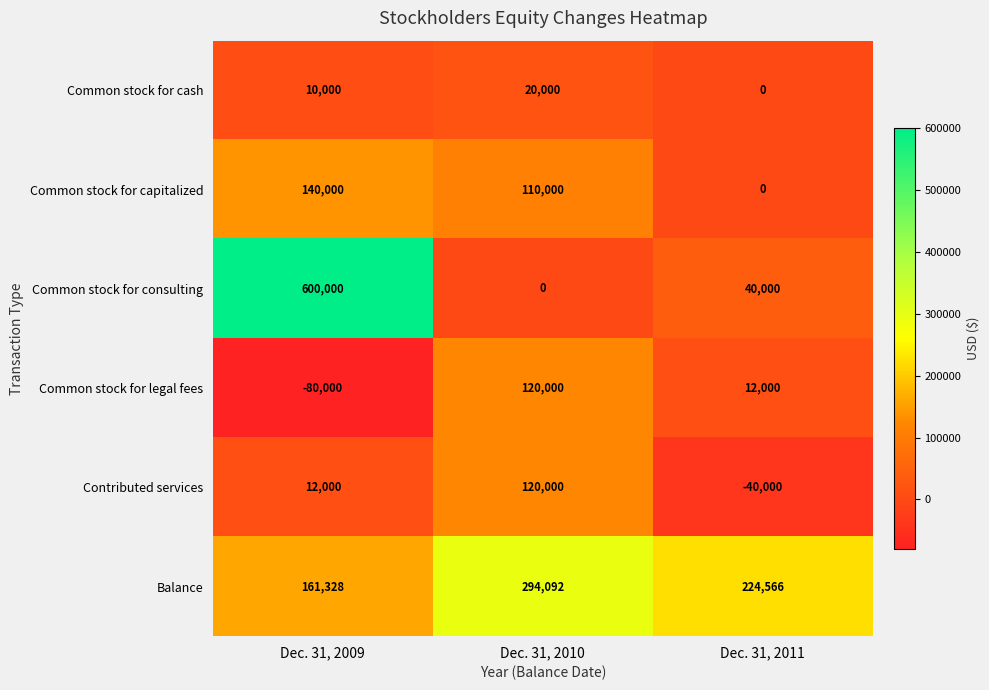

True or false: Contributed services has a value of 120000 at Dec. 31, 2010.

True